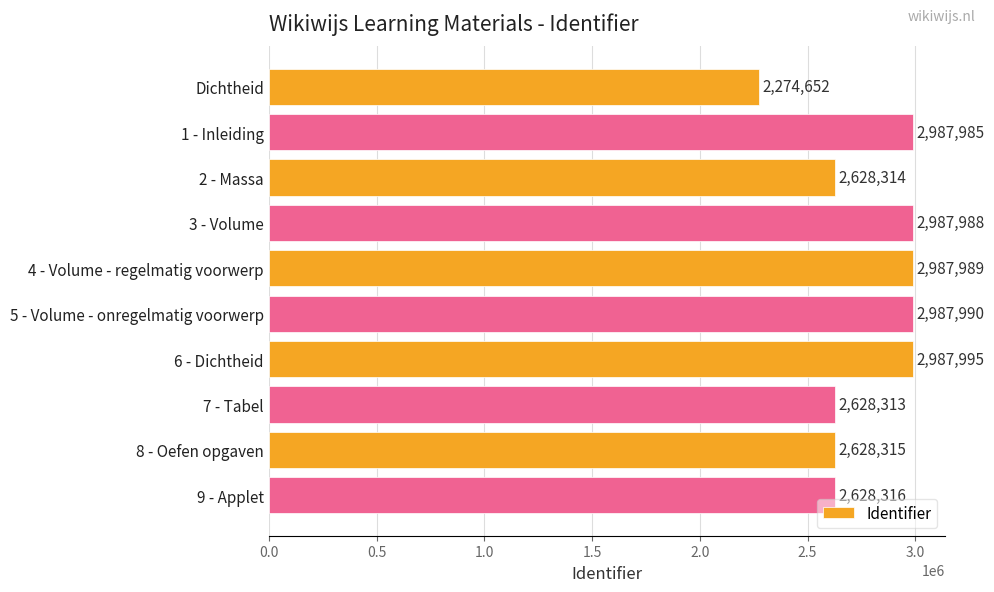

Which has a higher value, 8 - Oefen opgaven or 9 - Applet?

9 - Applet